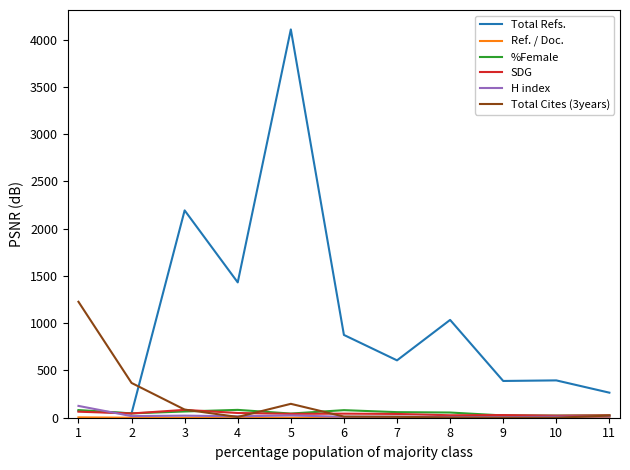

What is the difference between the second highest and second lowest values in the H index series?

16